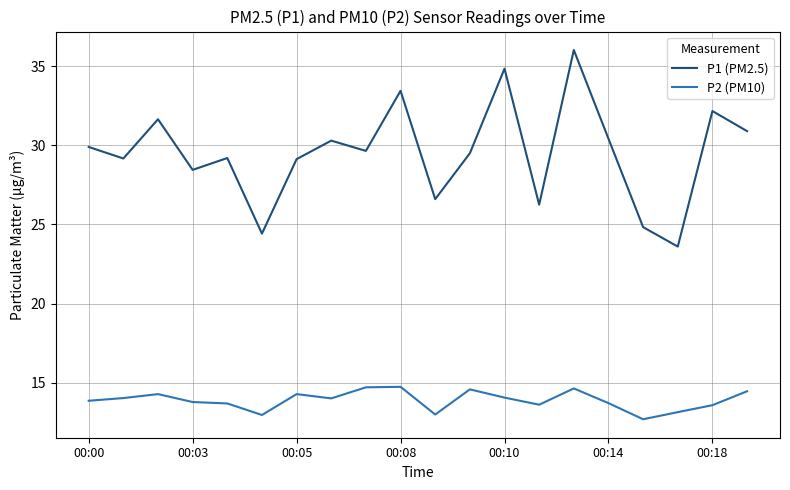

List the series in order of their overall mean, lowest first.

P2 (PM10), P1 (PM2.5)